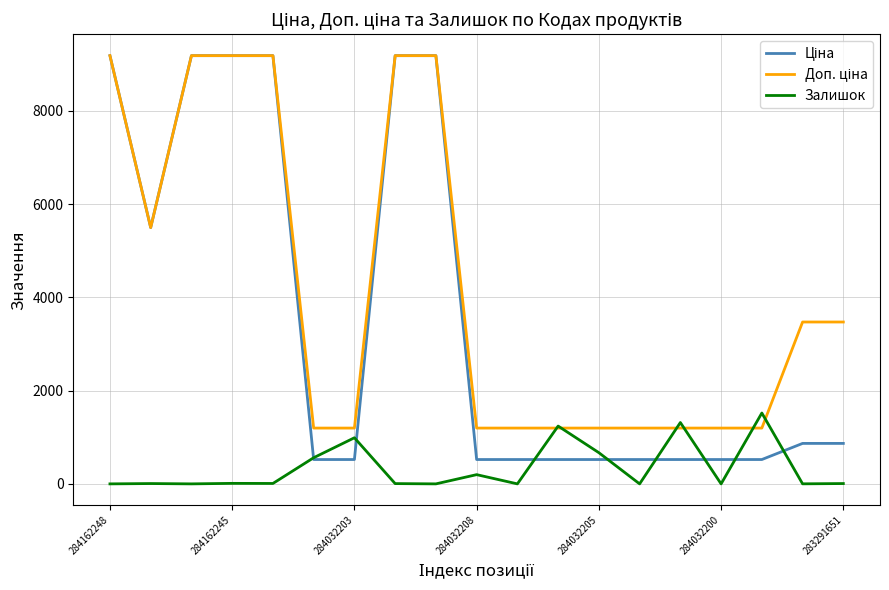

What is the greatest value displayed?

9185.1